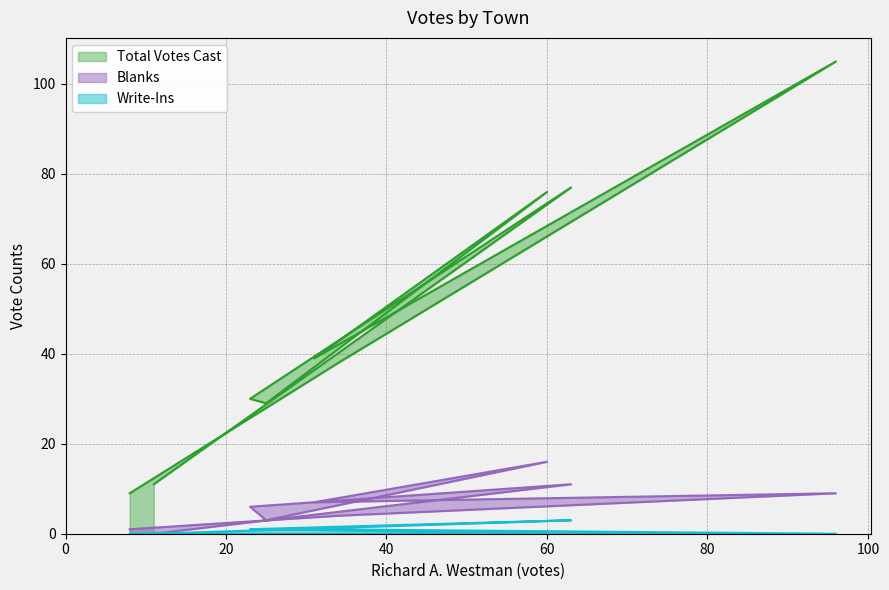

True or false: Blanks and Richard A. Westman cross at least once.

False